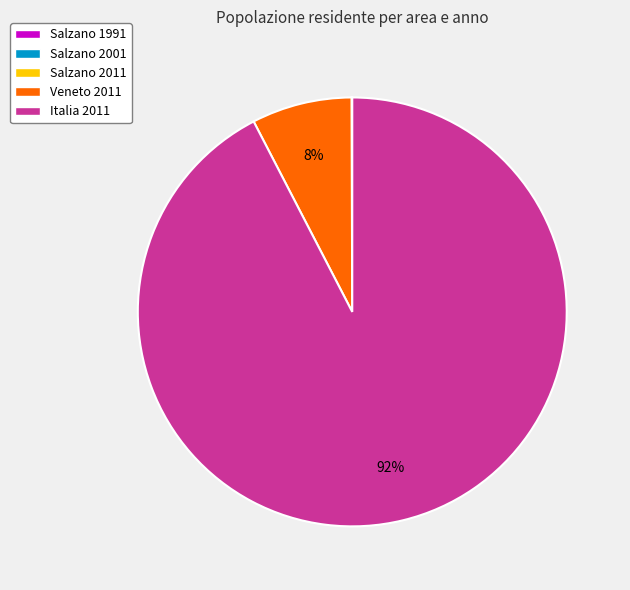

Which slice represents more than half of the pie?

Italia 2011